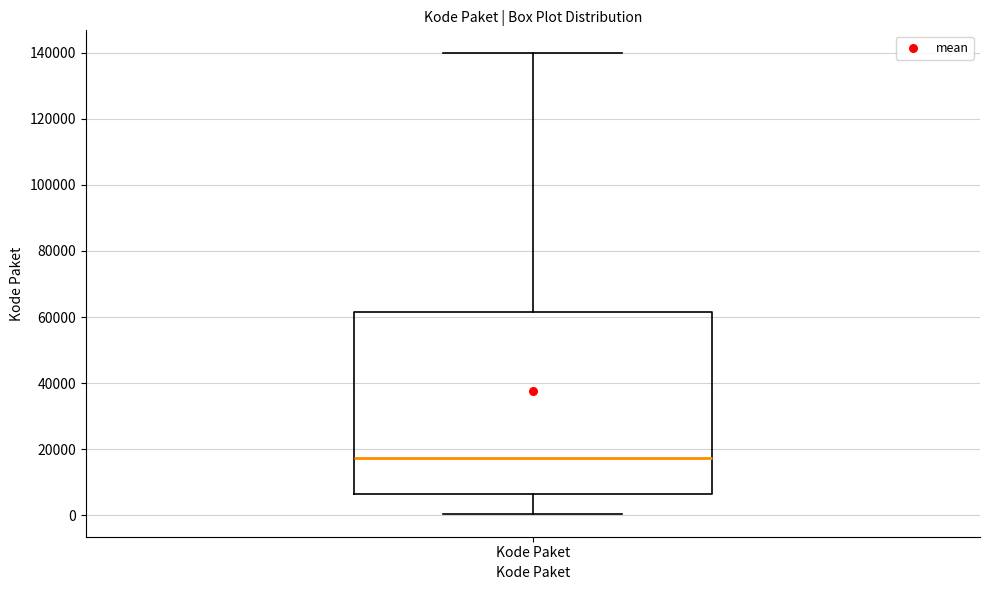

Transcribe this box plot: give where the median line is, the range the box spans, and where the two whiskers end, as read against the y-axis. The values are not printed on the chart, so give them approximately, as read against the axis.

median 18000, box 6000 to 62000, whiskers 0 to 140000